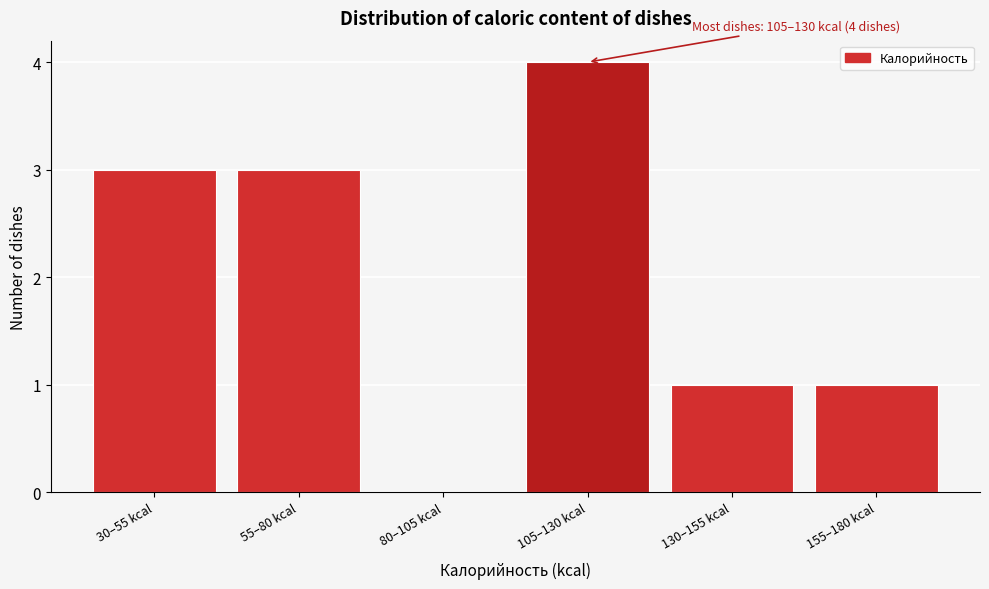

Reading right to left, list all the values displayed in this chart.

155–180 kcal=1	130–155 kcal=1	105–130 kcal=4	80–105 kcal=0	55–80 kcal=3	30–55 kcal=3